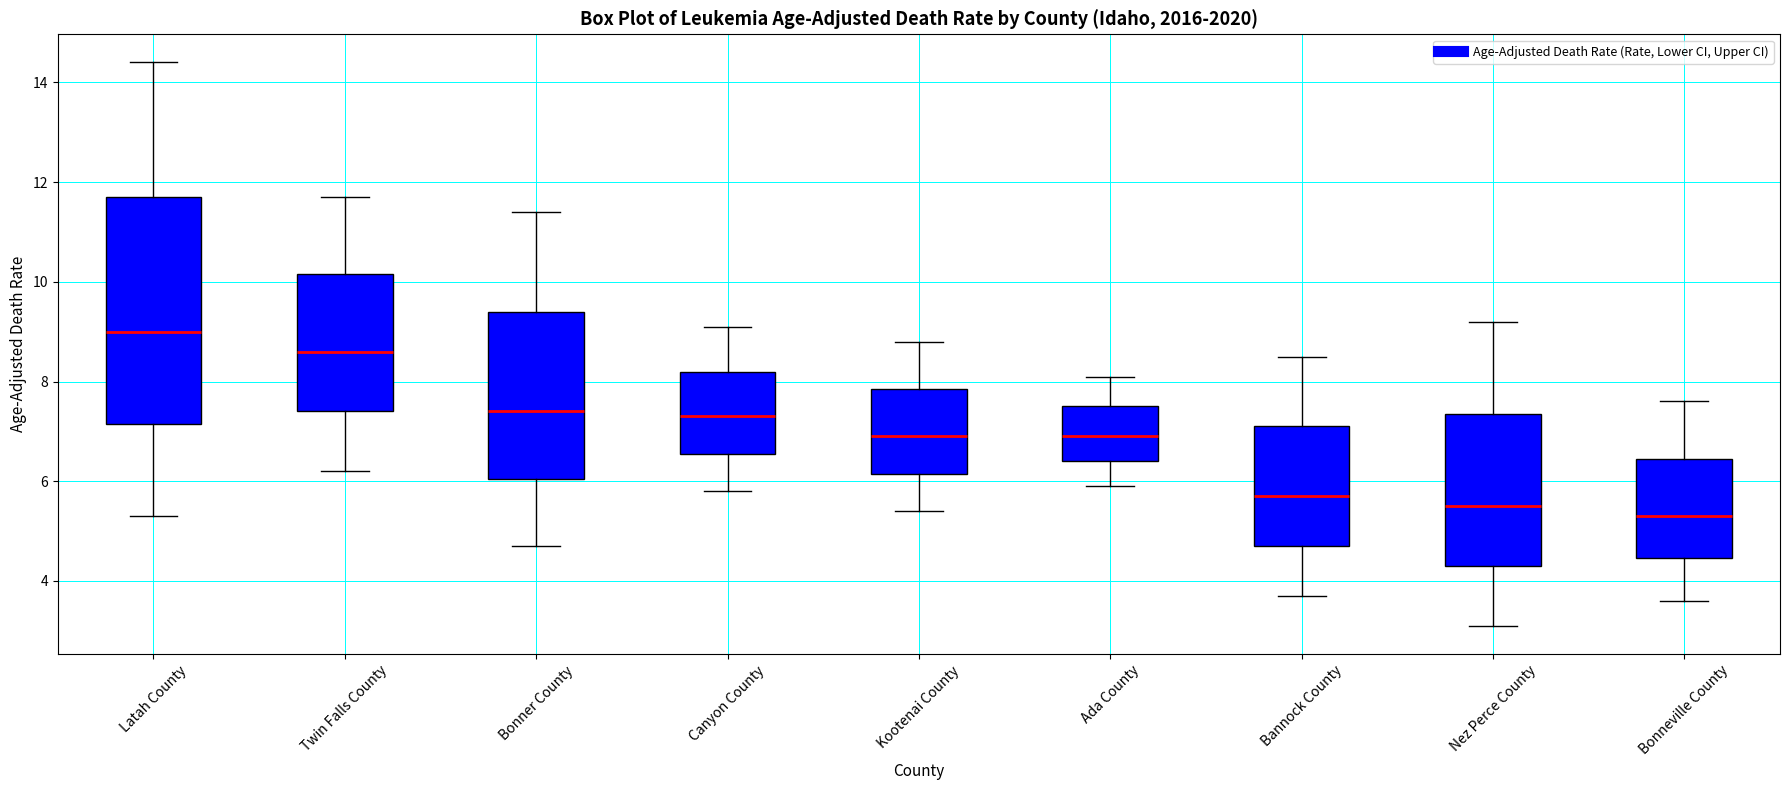

Comparing the boxes themselves (not the whiskers), which one is the tallest?

Latah County